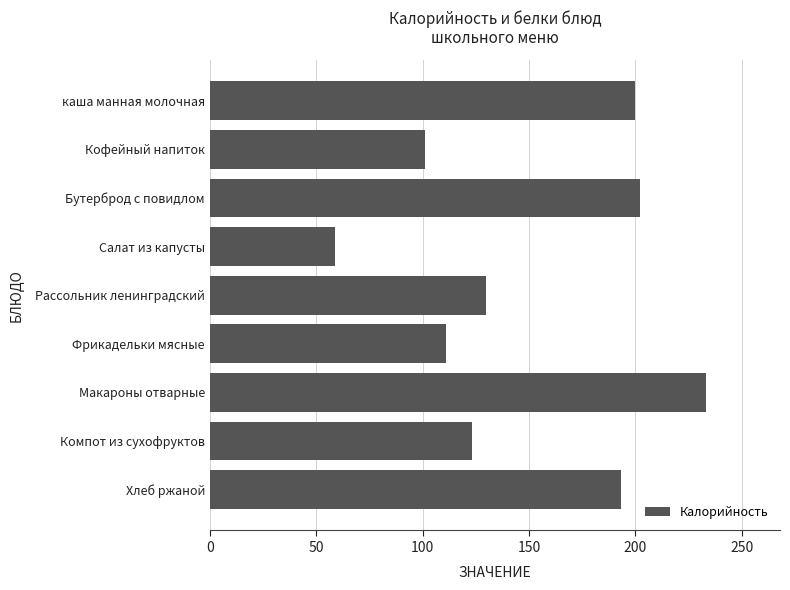

At which label is the value closest to 146?

Рассольник ленинградский